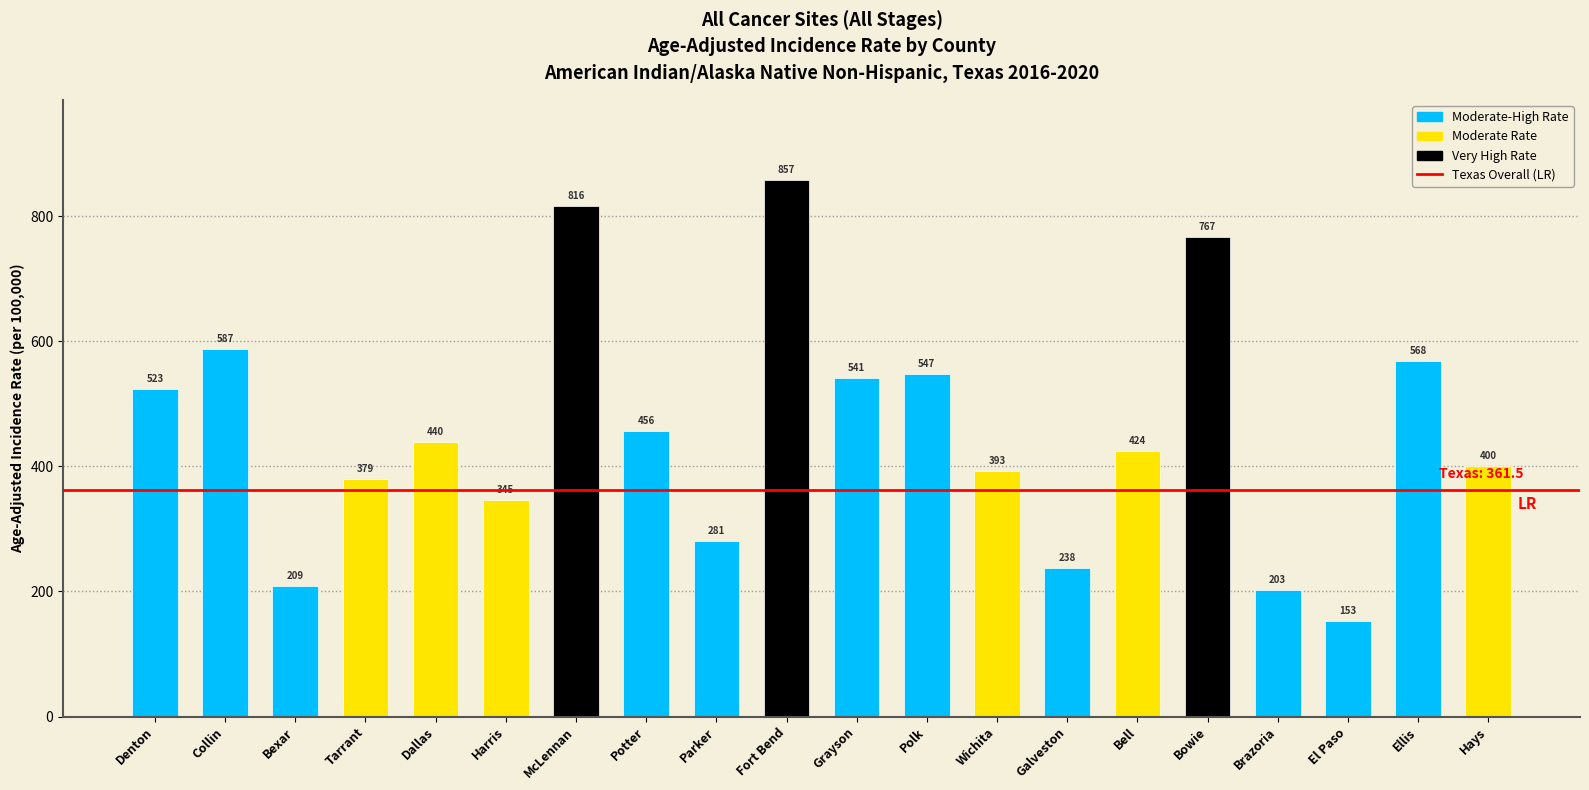

Which label corresponds to the largest value in the chart?

Fort Bend